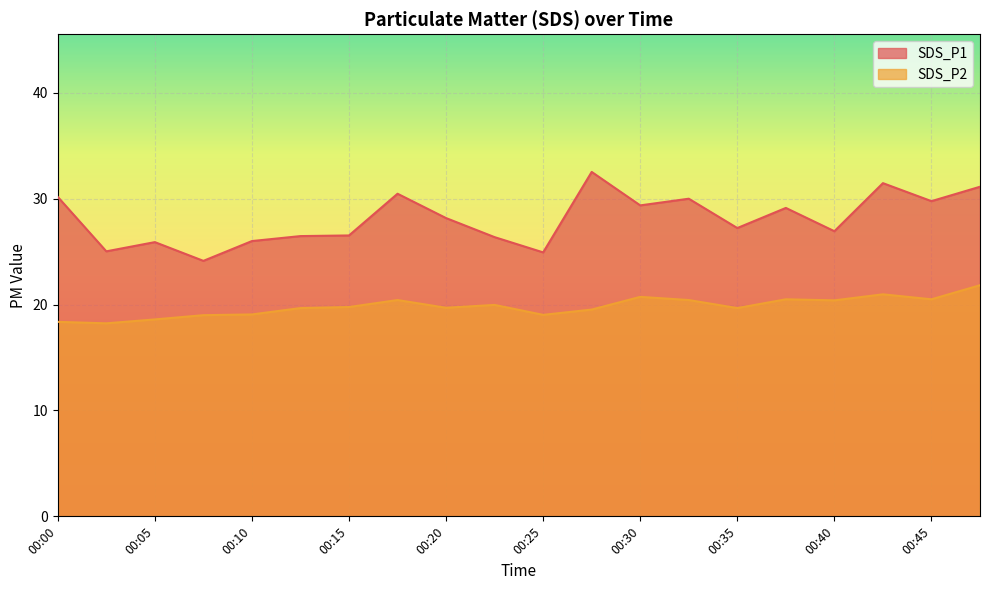

What is the average value of the SDS_P1 series?

28.1